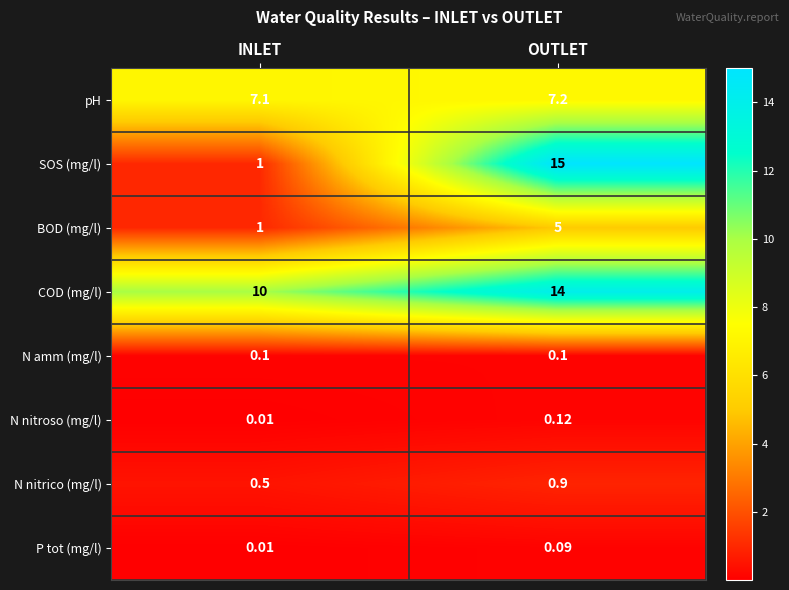

At which label is COD (mg/l) closest to 12?

INLET